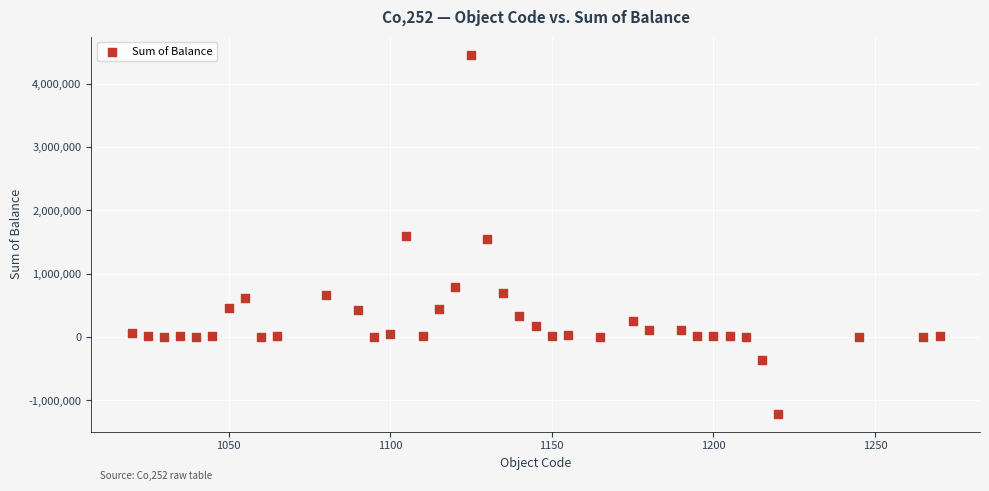

What is the range of Y values (max minus min)?

5668745.1